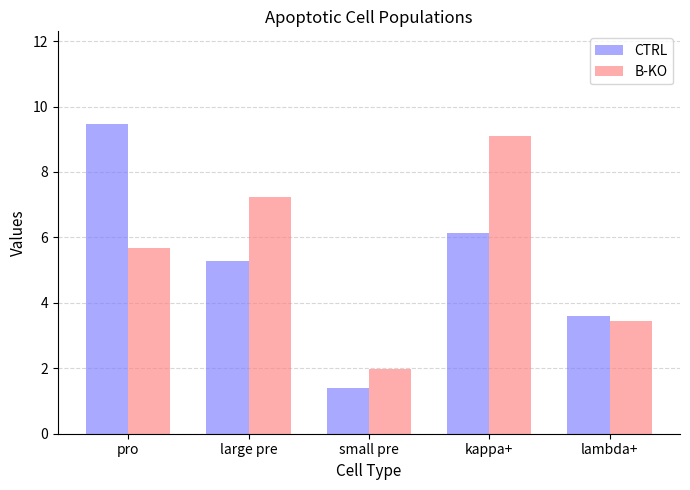

Between large pre and lambda+, which series saw the biggest shift?

B-KO